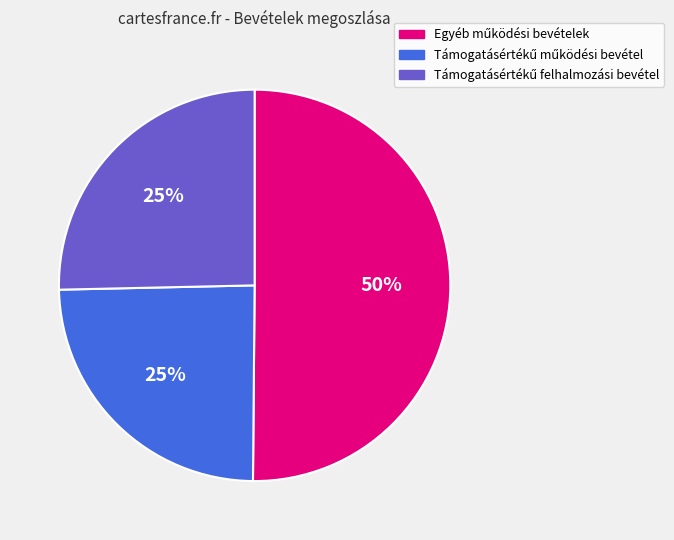

To the nearest percent, what is the average slice percentage?

33%